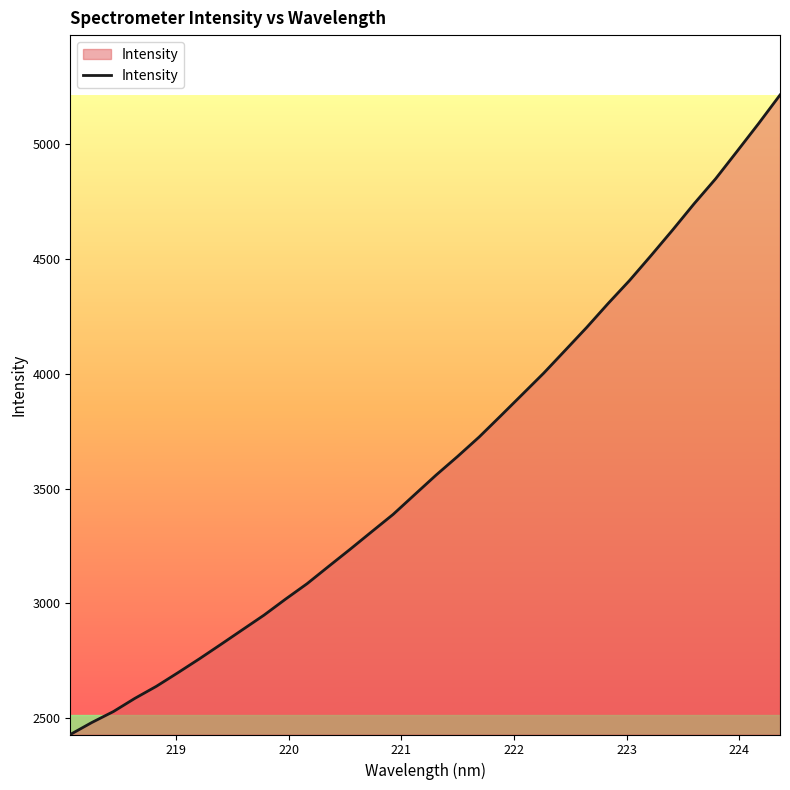

What is the greatest value displayed?

5213.9